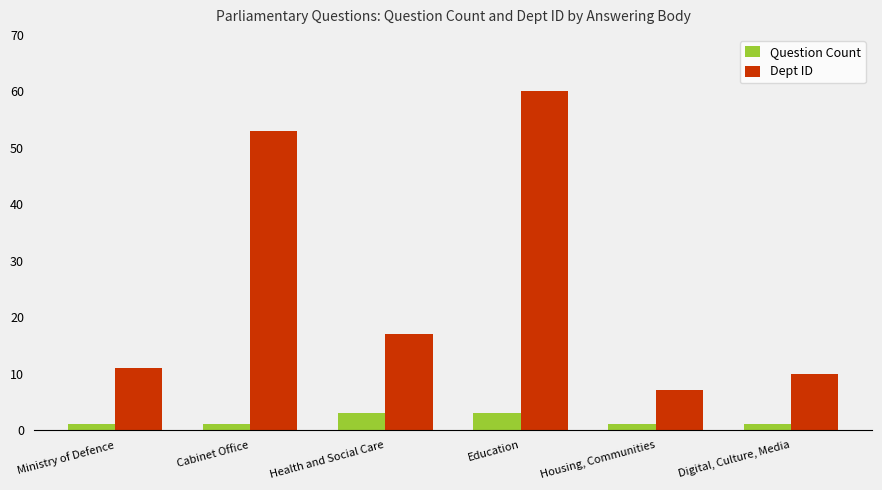

How many bars are there in each group?

2